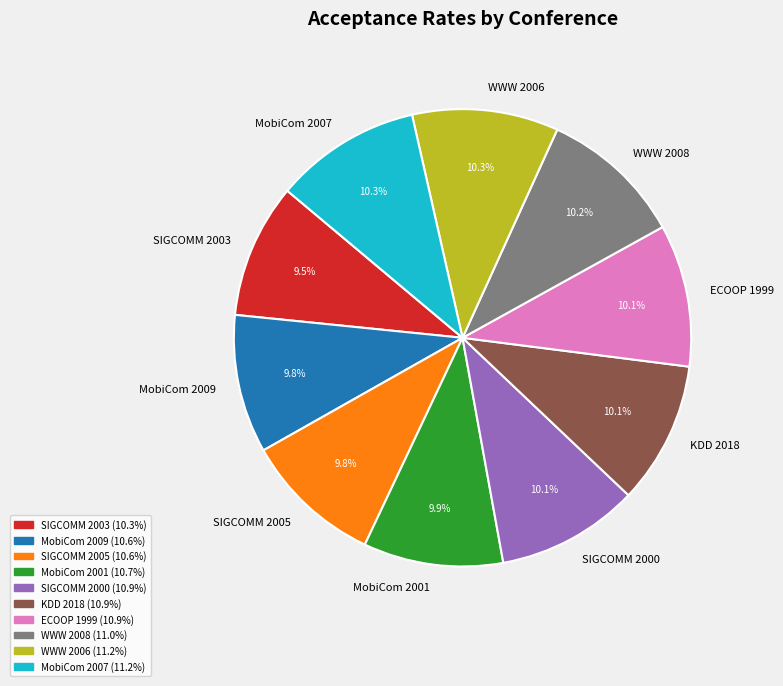

What percentage is NOT represented by SIGCOMM 2000?

89.9%